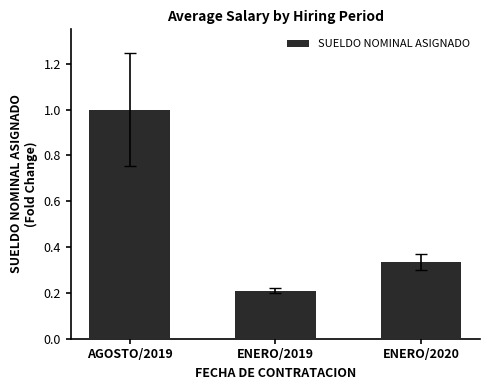

Where is the data nearest to the value 0?

ENERO/2019